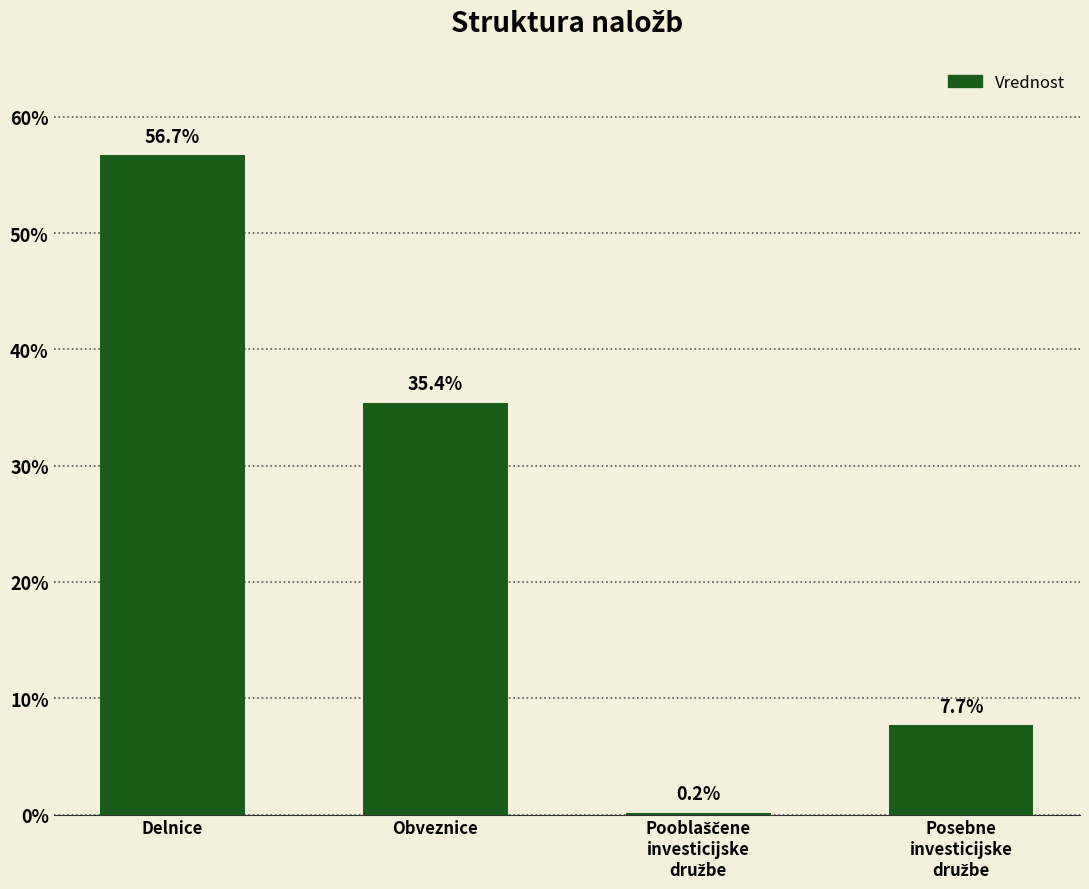

At which label is the value closest to 28?

Obveznice